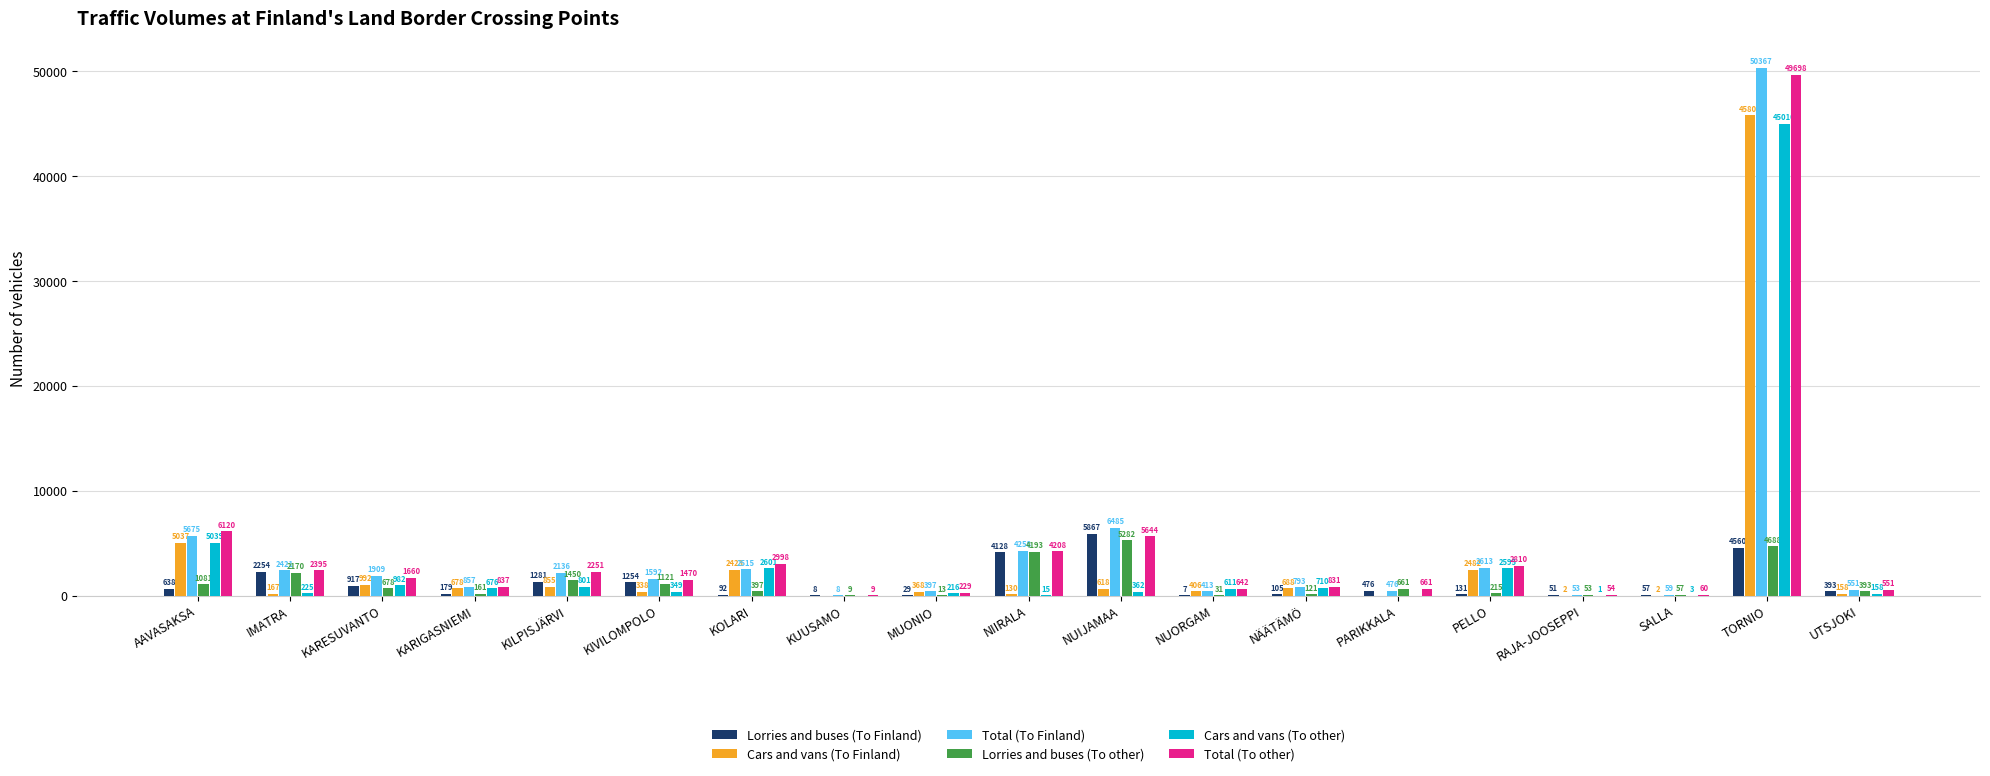

What is the maximum value for Cars and vans (To Finland)?

45807